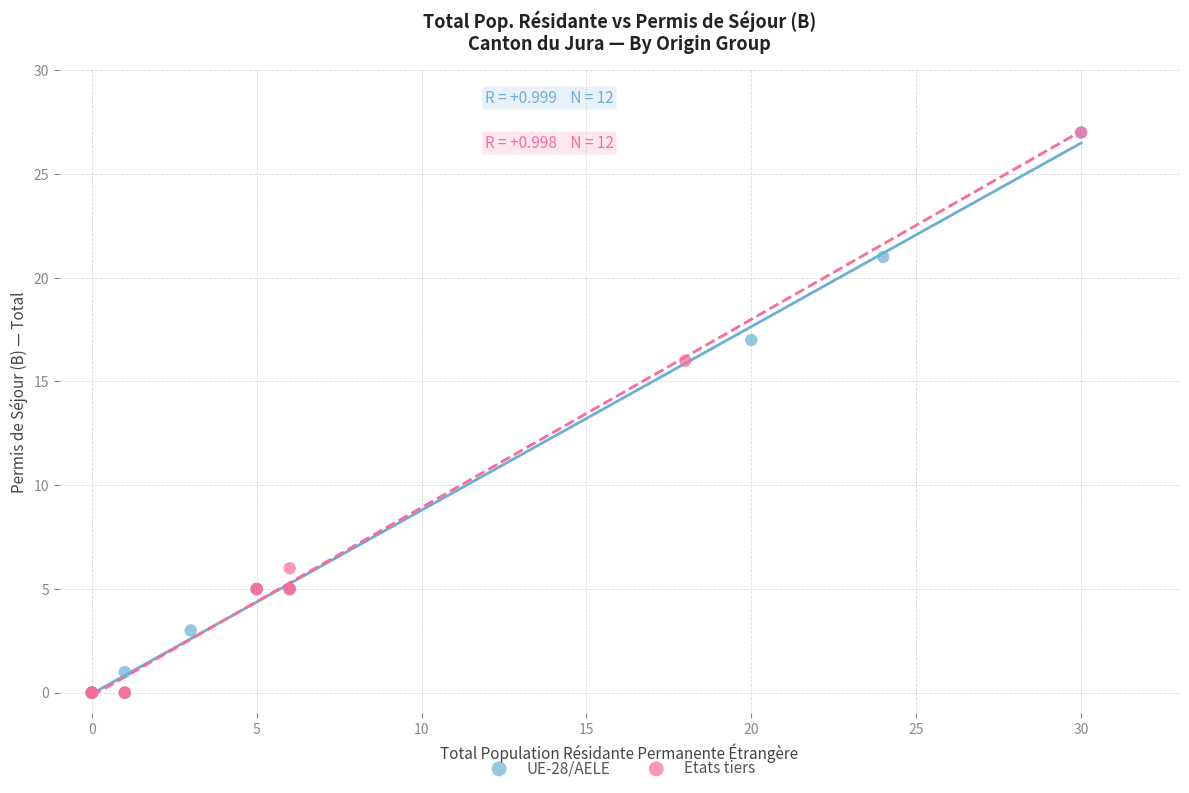

What are all the series names shown in the legend?

UE-28/AELE, Etats tiers